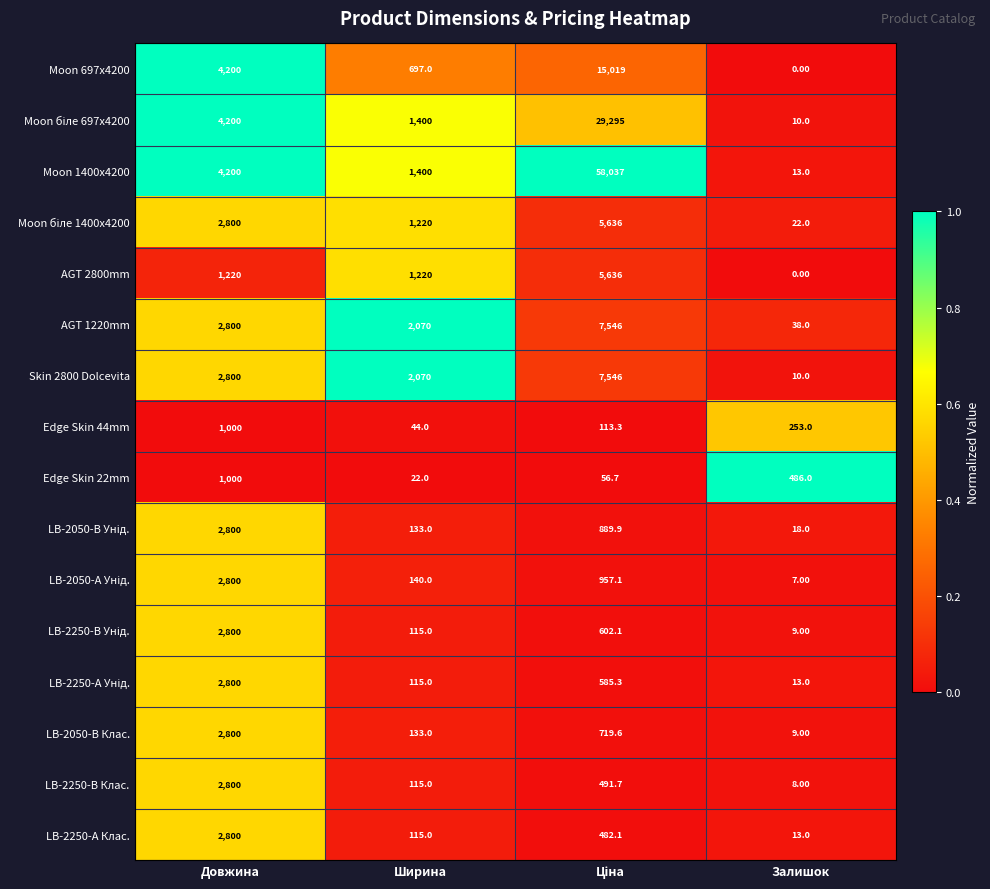

Which series has the widest spread of values?

Moon 1400x4200